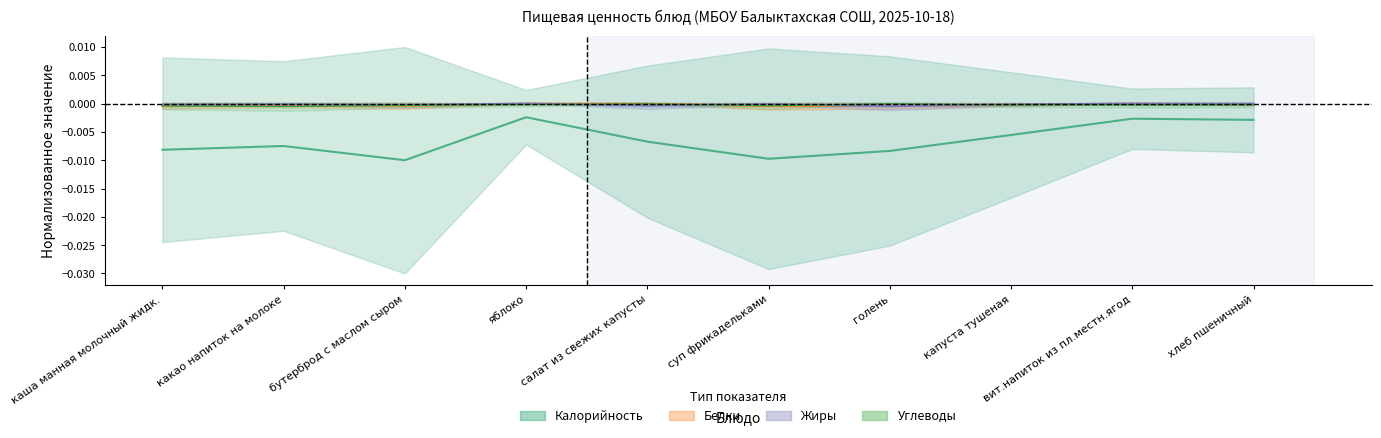

How many interior local peaks does the Углеводы series have?

2